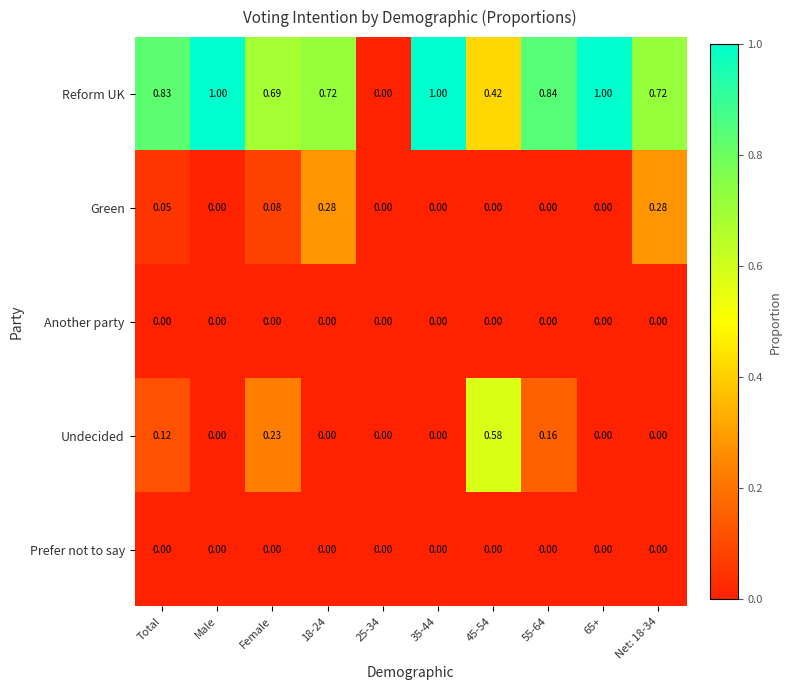

Is the value of Prefer not to say at 55-64 greater than the value of Undecided at 55-64?

No